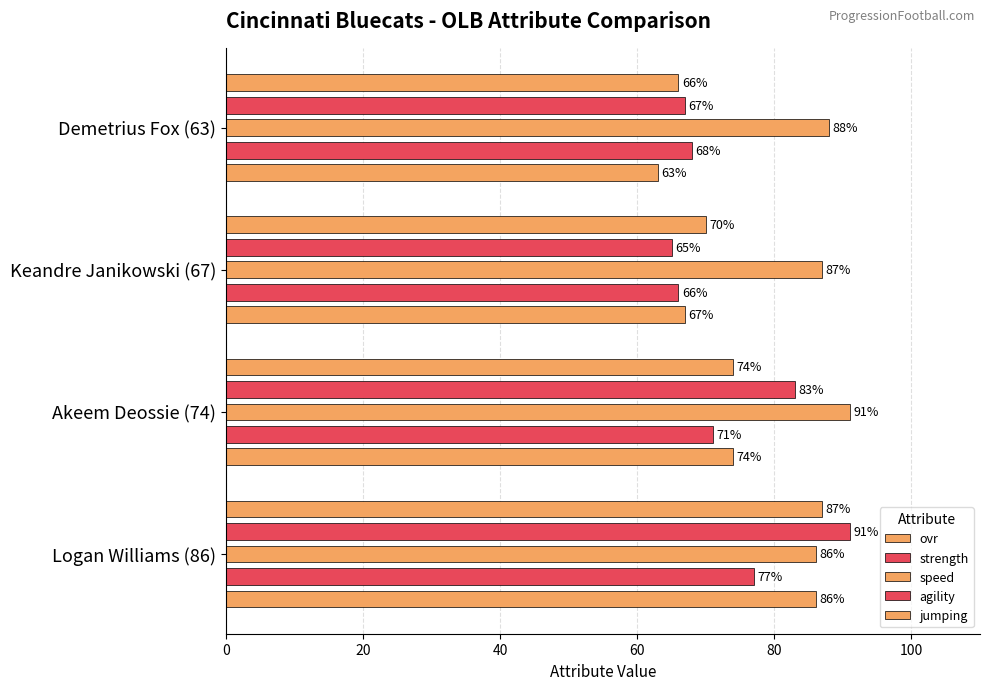

Count the number of categories in the chart.

4